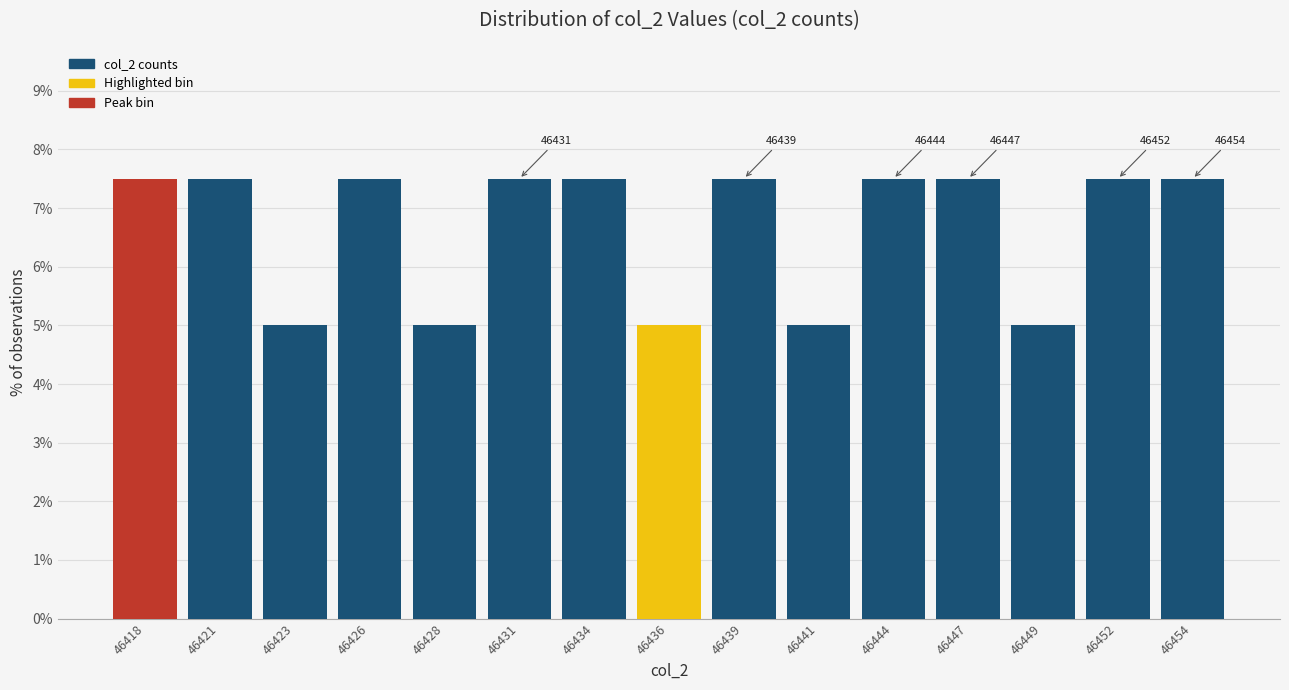

Reading left to right, extract all data points from this chart.

7.5	7.5	5.0	7.5	5.0	7.5	7.5	5.0	7.5	5.0	7.5	7.5	5.0	7.5	7.5